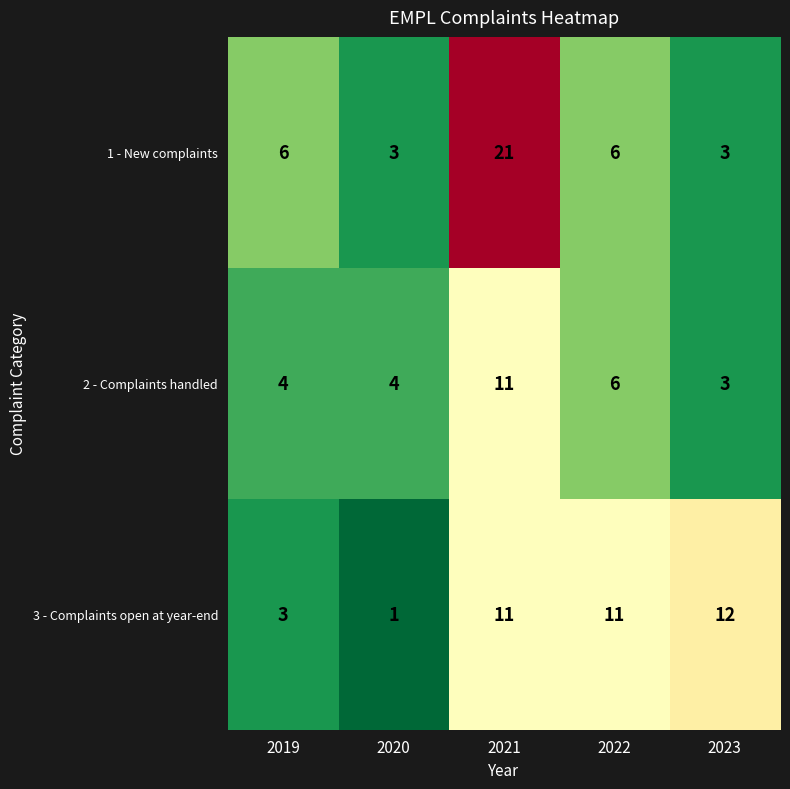

What is the greatest value displayed?

21